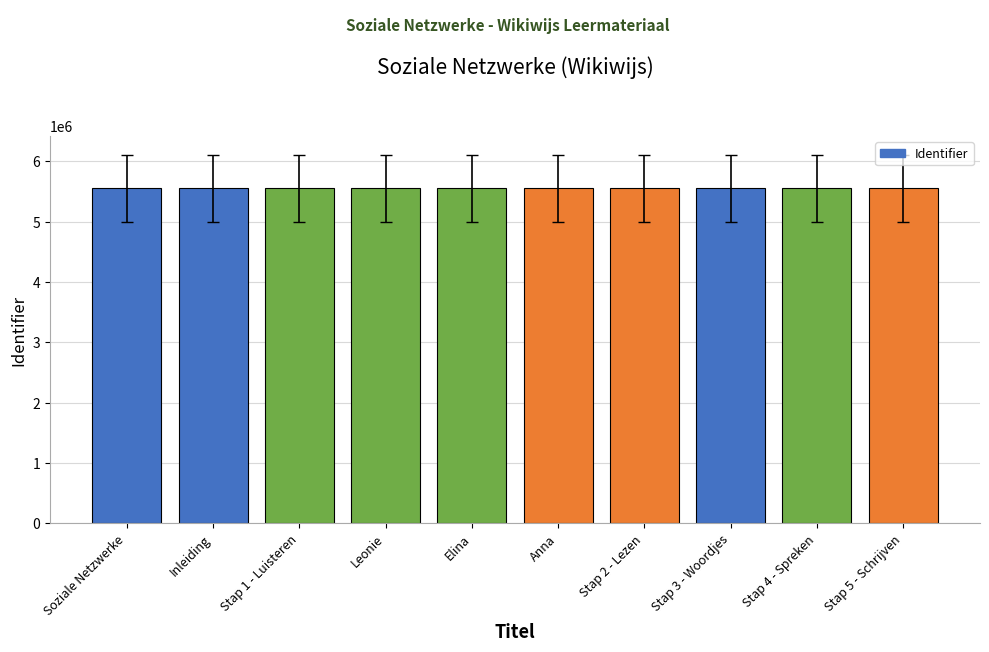

What is the difference between the second highest and second lowest values?

222